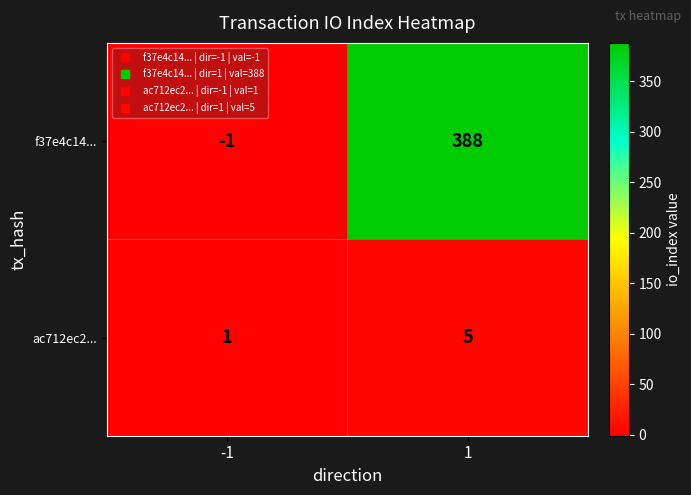

What is the average value of the ac712ec2... series?

3